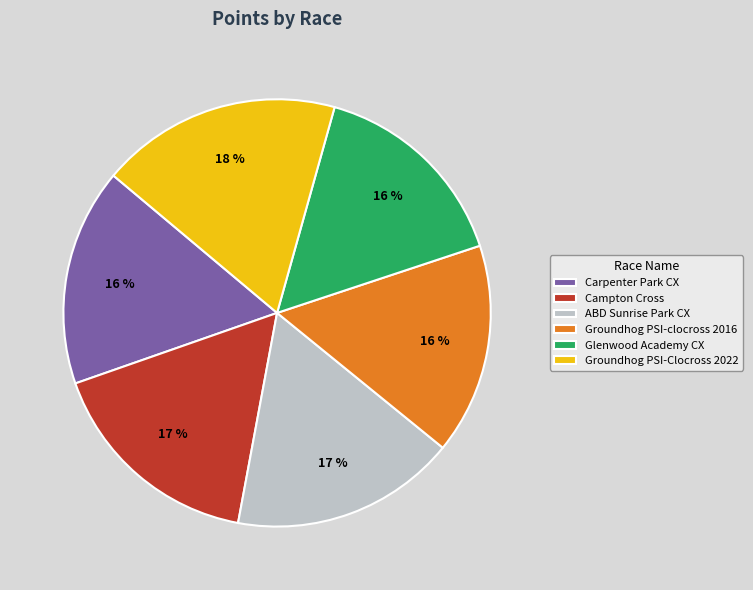

Do Glenwood Academy CX and Carpenter Park CX together represent more than half of the pie?

No